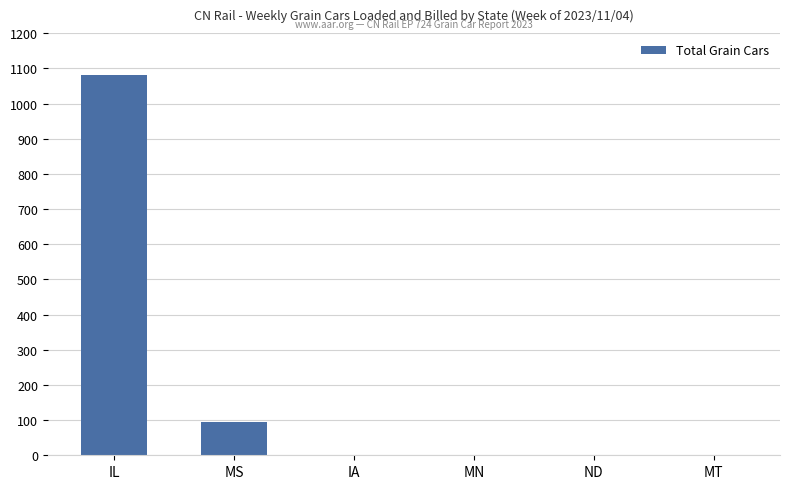

True or false: the data shows 1082 at IL.

True